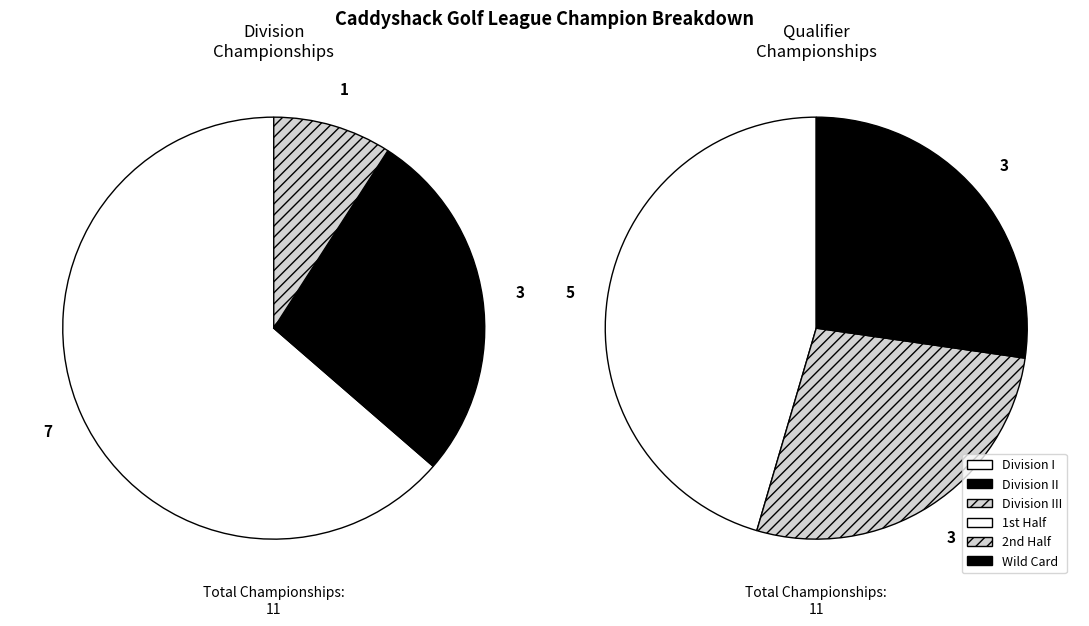

To the nearest percent, what is the difference between the Division III and Division I slice percentages?

55%